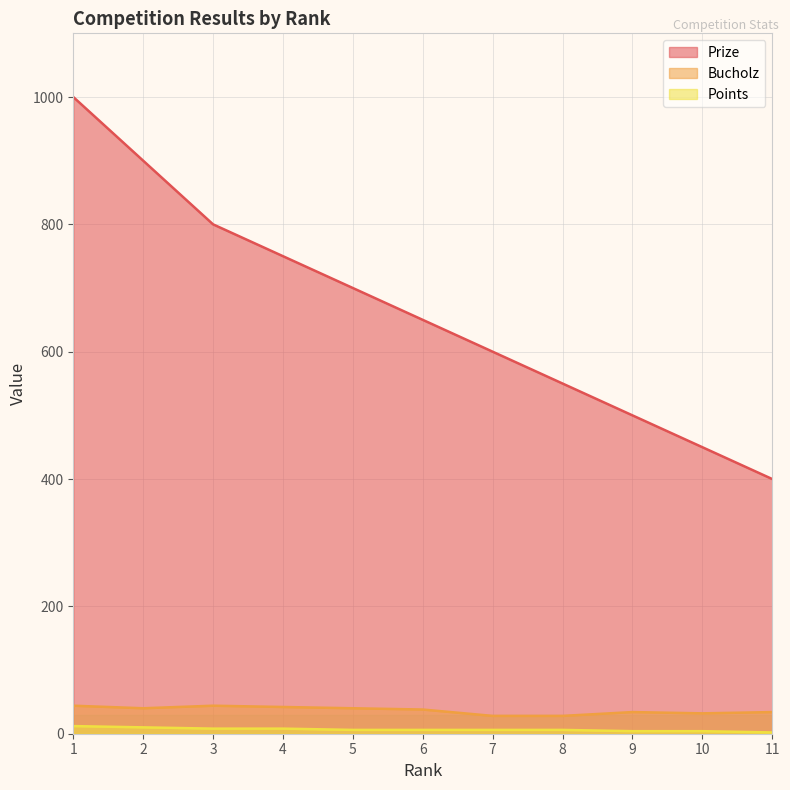

How many categories are shown in the chart?

11